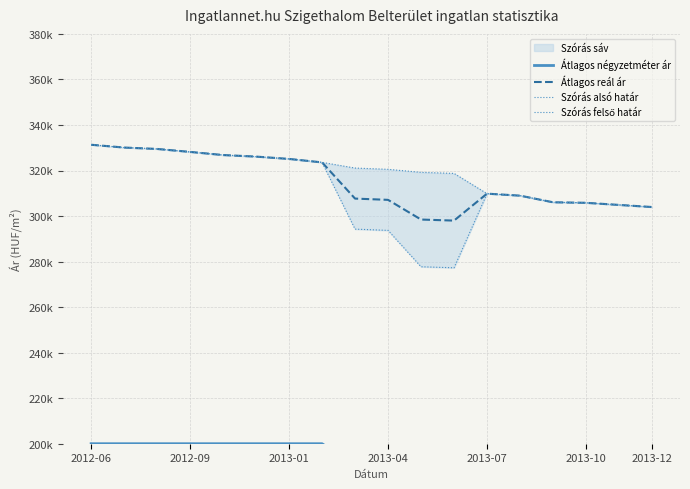

True or false: Átlagos négyzetméter ár and Átlagos reál ár cross at least once.

False